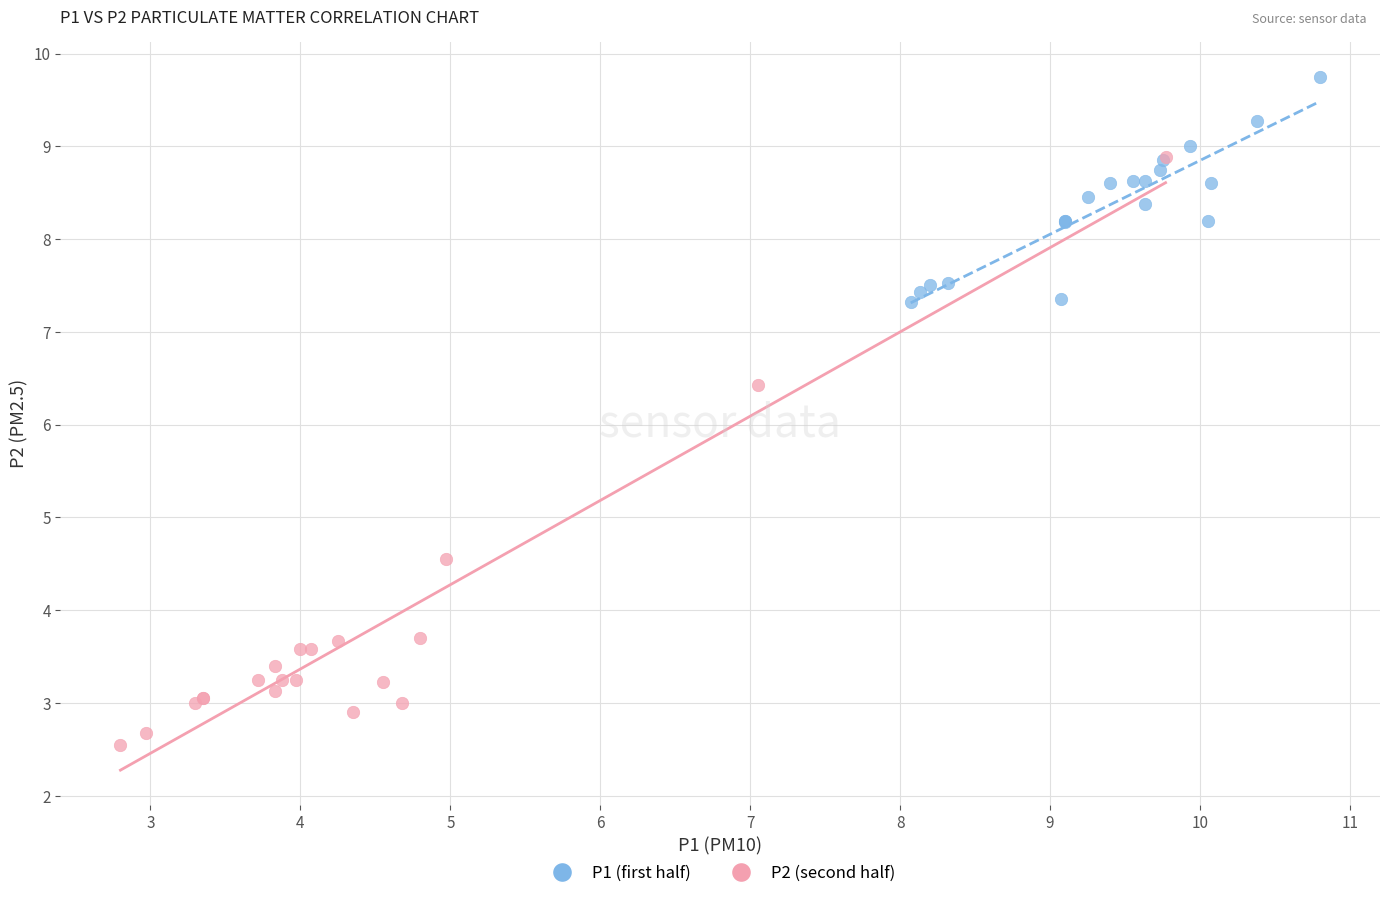

Which series reaches the minimum Y coordinate?

P2 (second half)